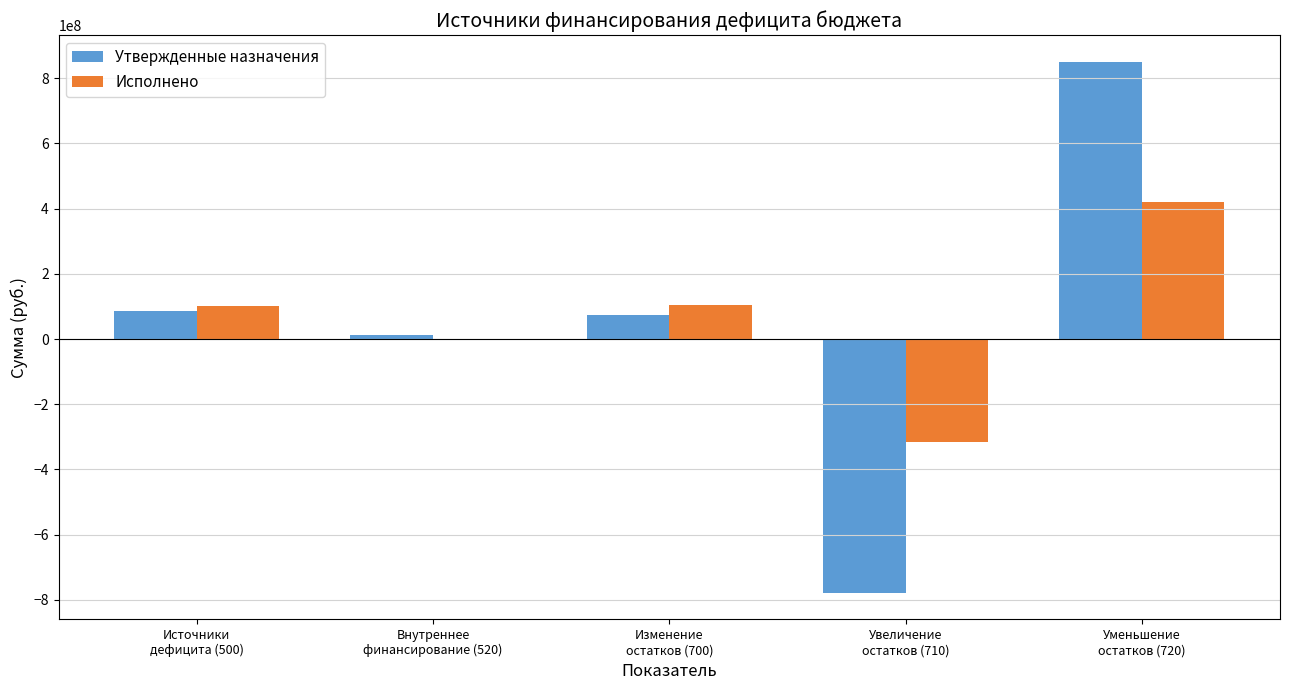

What is the sum of all Исполнено values?

308019697.3